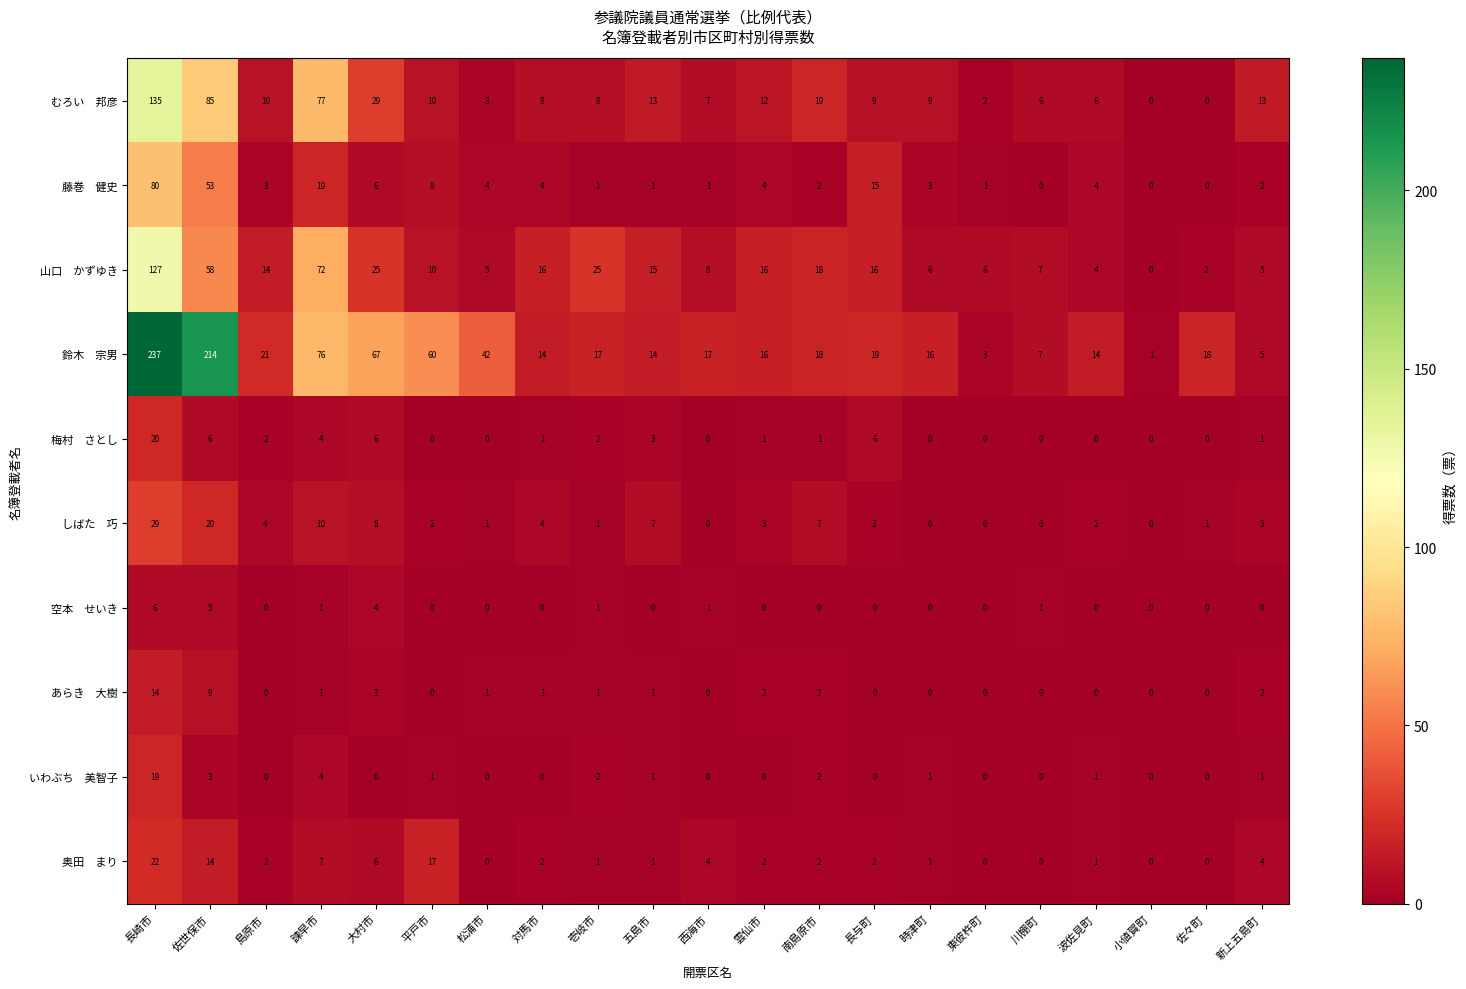

Count the number of categories in the chart.

21